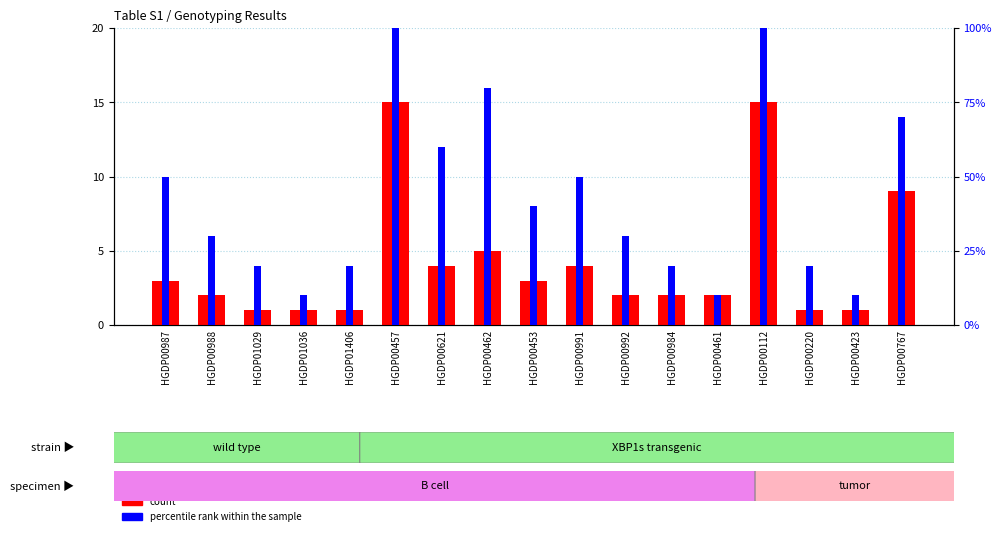

At which category does the chart reach its minimum across all series?

HGDP01029